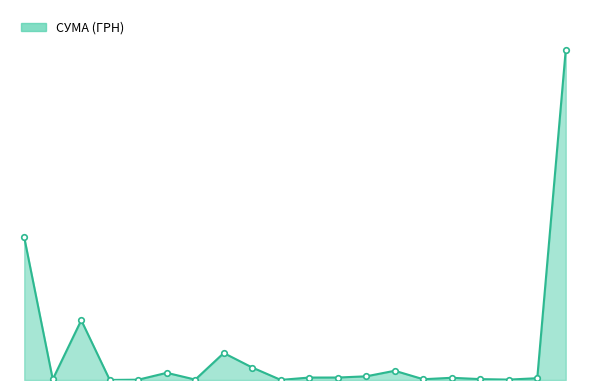

Does the chart have visible grid lines?

No